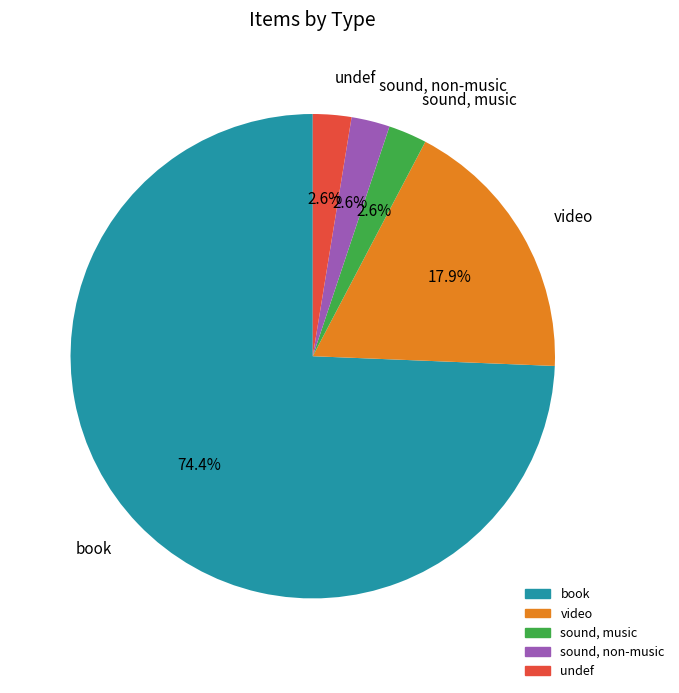

Count the number of slices in the pie.

5